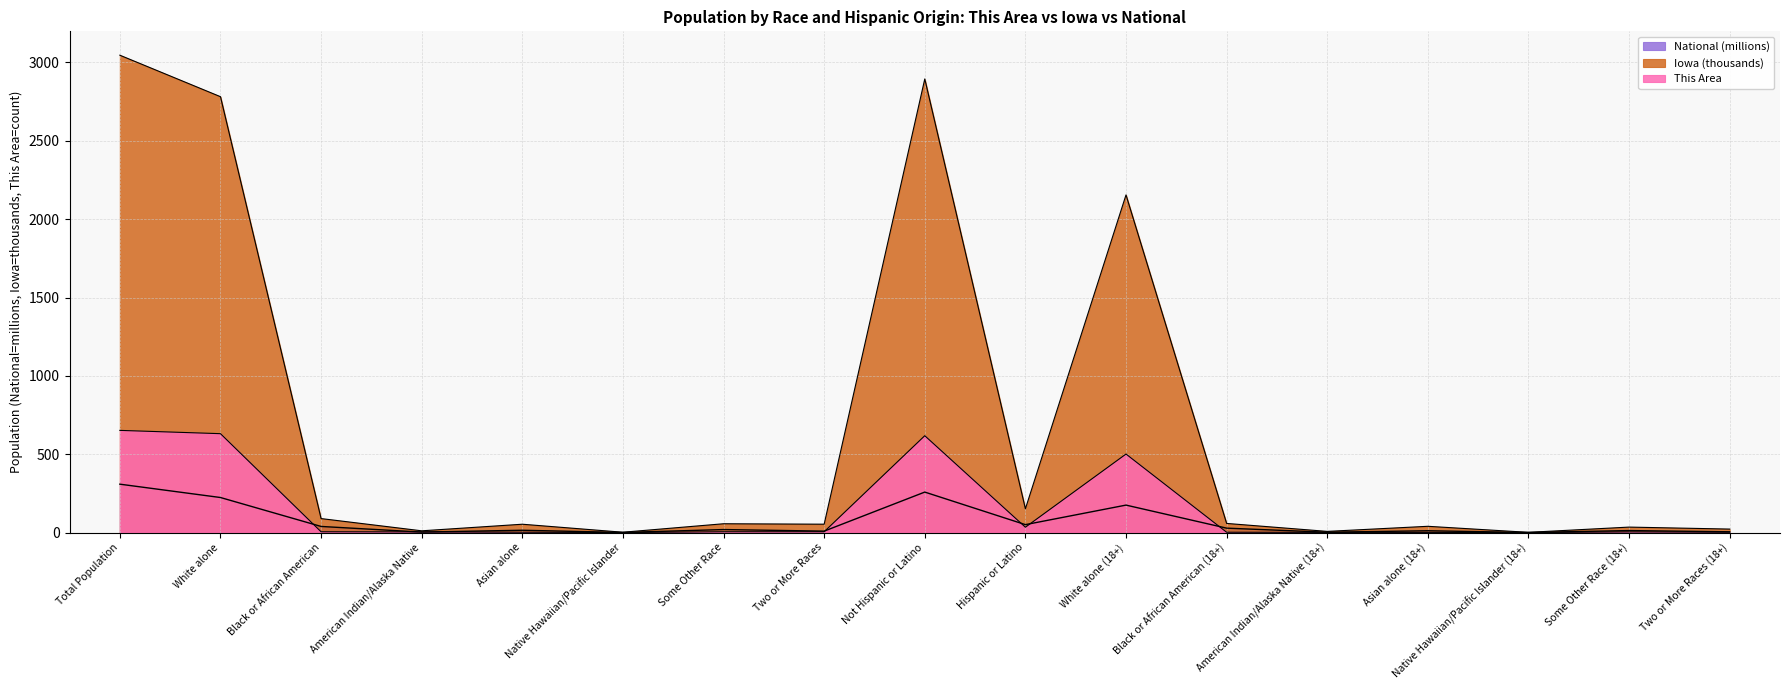

What position from the right is Some Other Race?

11